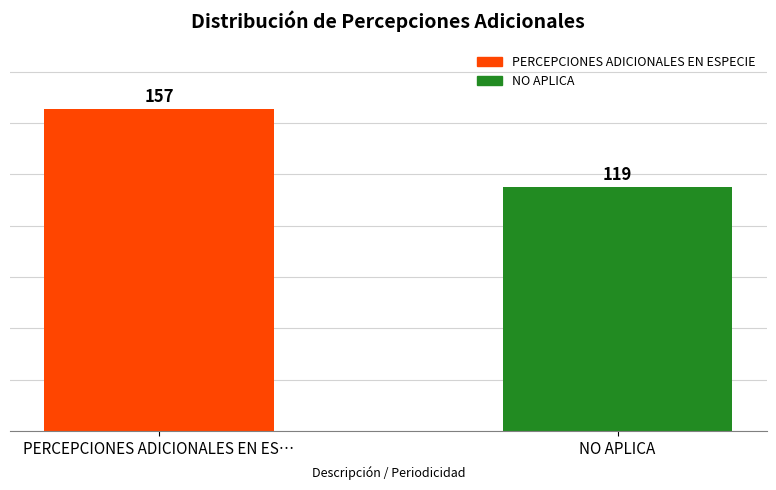

What is the label of the 1st bar from the right?

NO APLICA